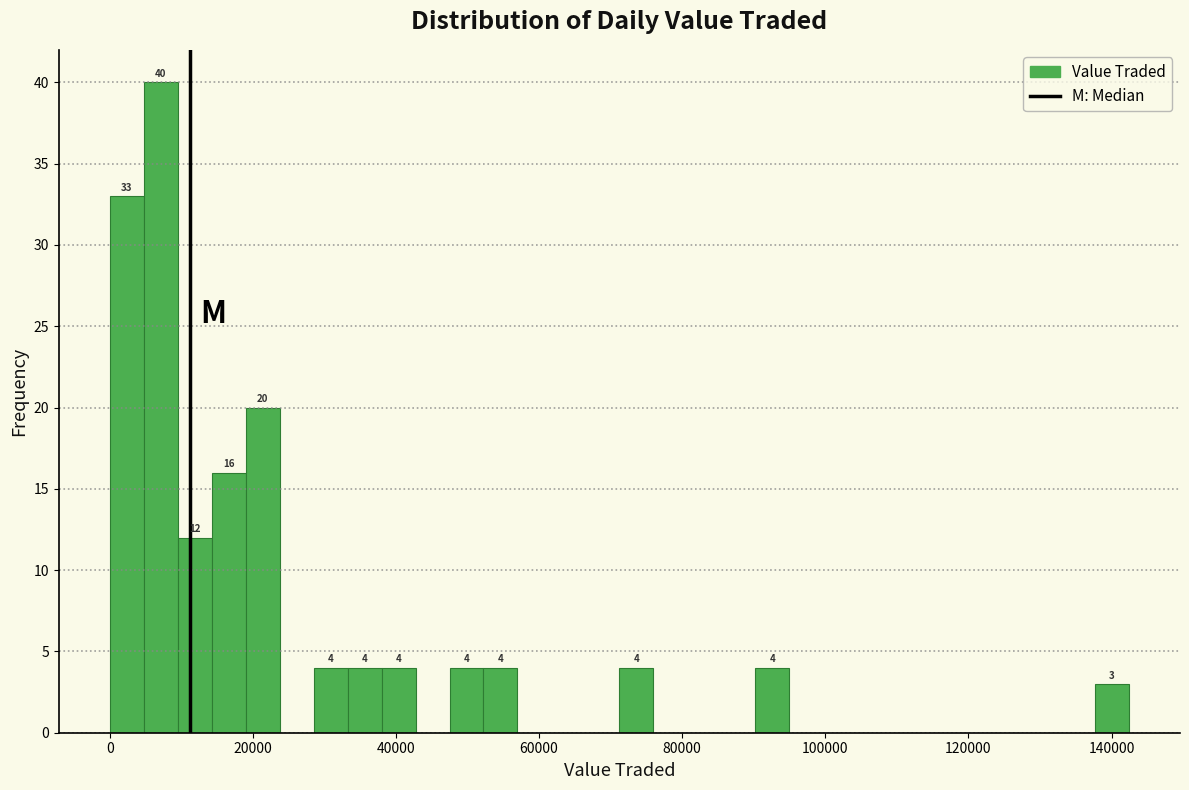

Read against the x-axis, roughly where is the centre of the tallest bar?

8000